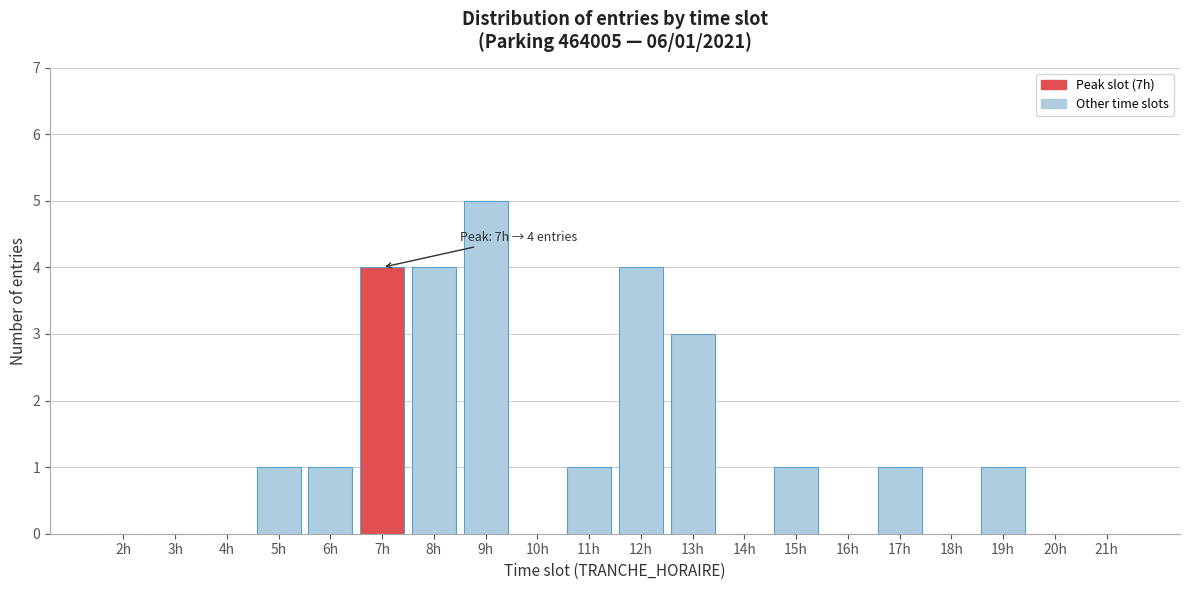

Reading right to left, what are all the values shown in this chart?

21h=0	20h=0	19h=1	18h=0	17h=1	16h=0	15h=1	14h=0	13h=3	12h=4	11h=1	10h=0	9h=5	8h=4	7h=4	6h=1	5h=1	4h=0	3h=0	2h=0